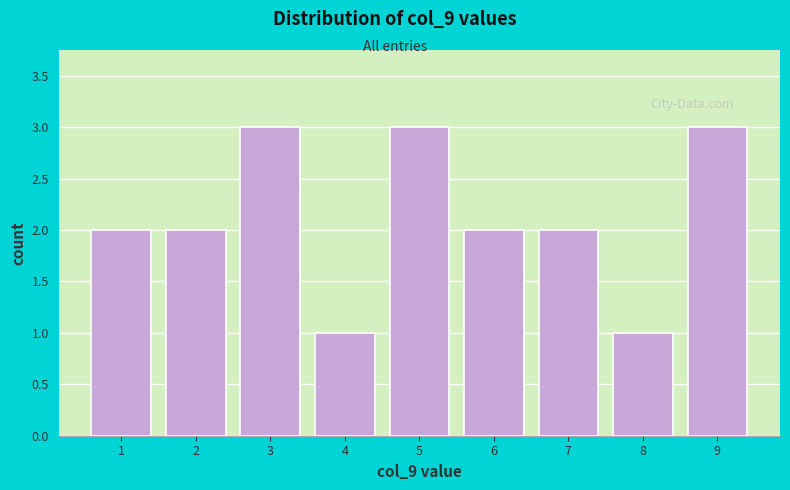

Reading right to left, what are all the values shown in this chart?

3	1	2	2	3	1	3	2	2